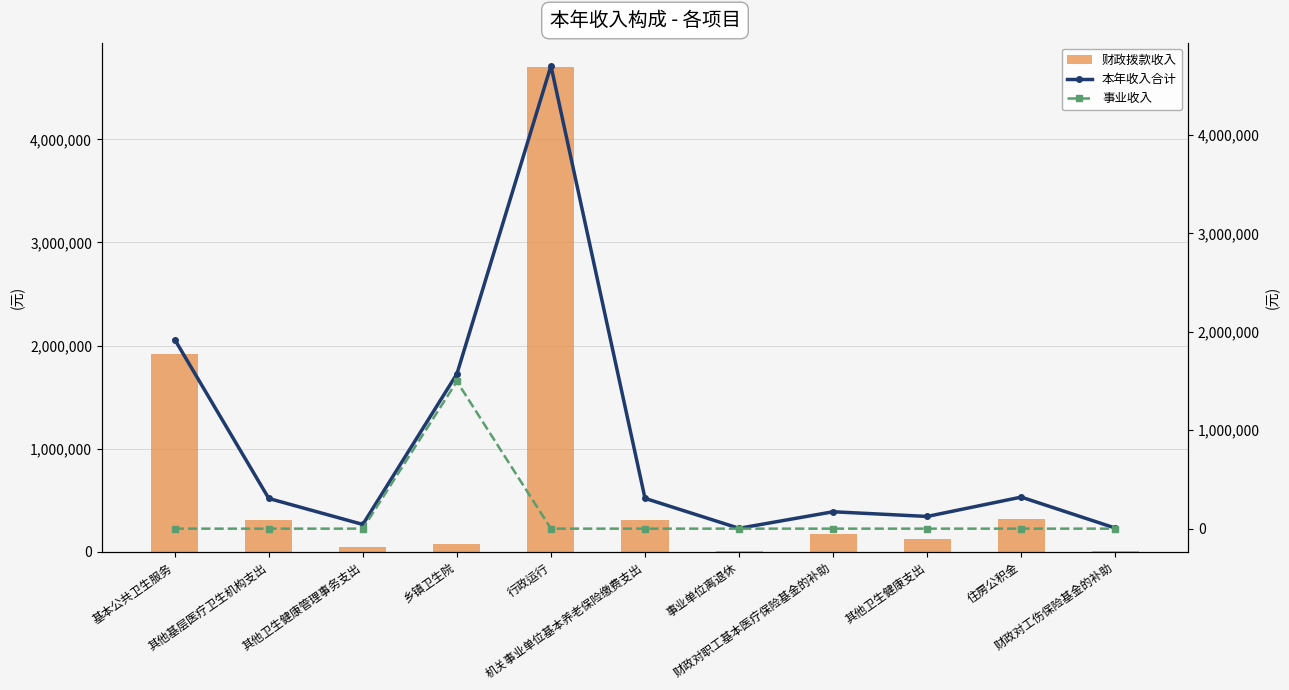

What is the label of the 1st bar from the left?

基本公共卫生服务